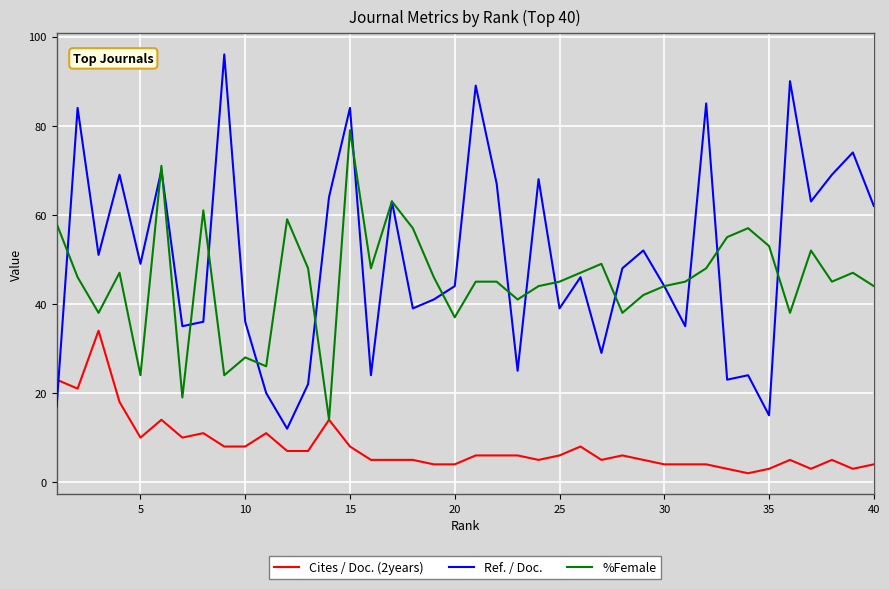

What is the lowest value of the Ref. / Doc. series?

12